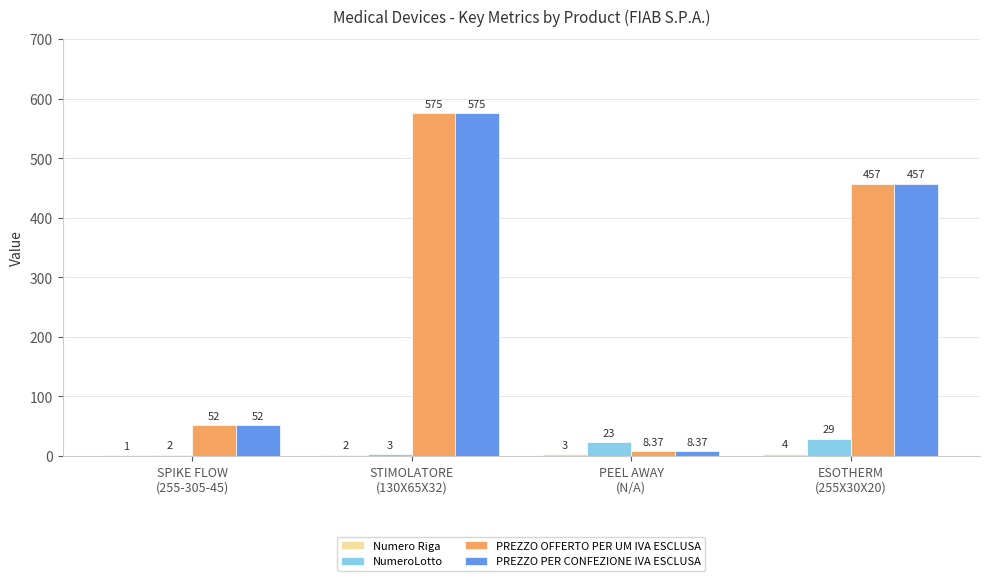

What is the sum of all NumeroLotto values?

57.0